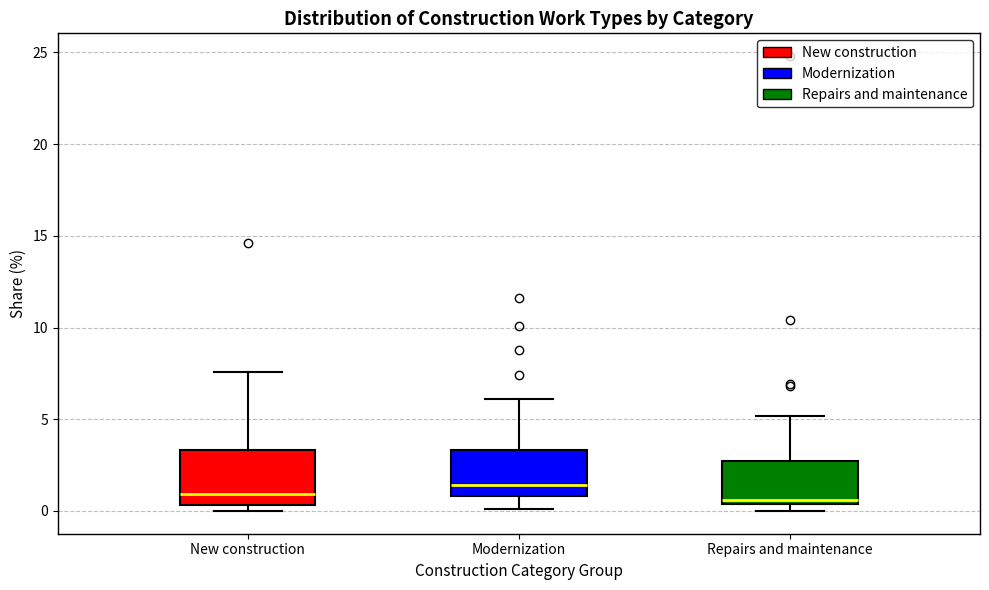

Where is the lower edge of the box for New construction on the y-axis? The values are not printed on the chart, so give them approximately, as read against the axis.

0.5